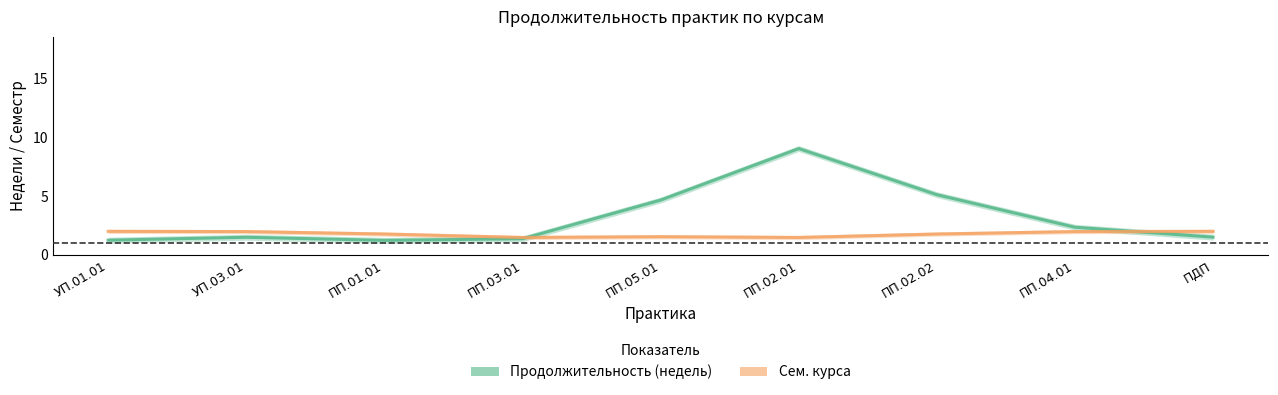

In Продолжительность (недель), how many points are higher than both neighbors (excluding endpoints)?

2